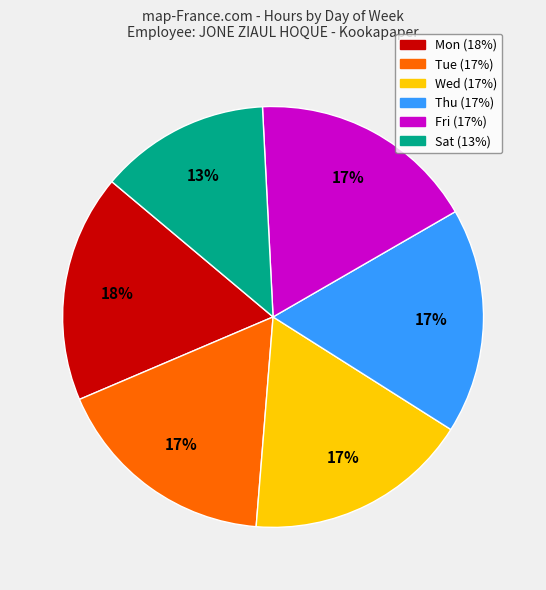

Is there any slice that represents more than half of the pie?

No